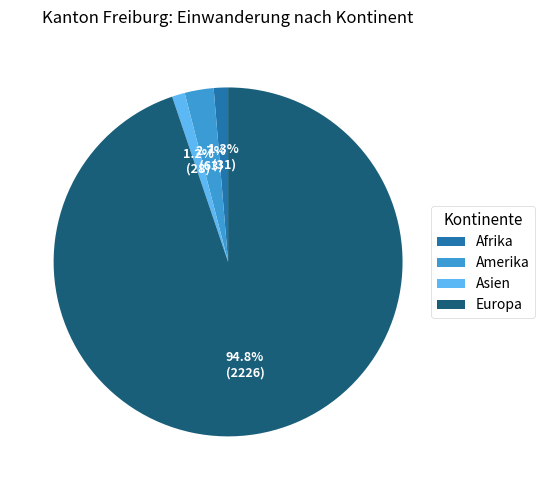

Which slice is the largest?

Europa